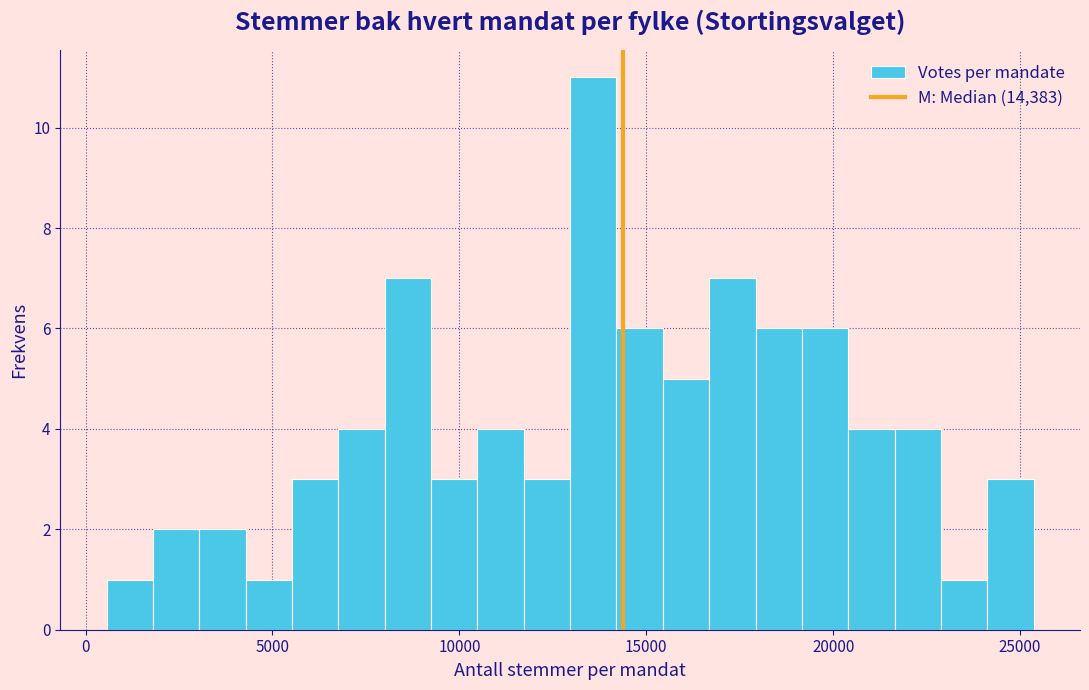

Around what value on the x-axis is the tallest bar? Give the approximate position of its centre, as read against the axis.

13500